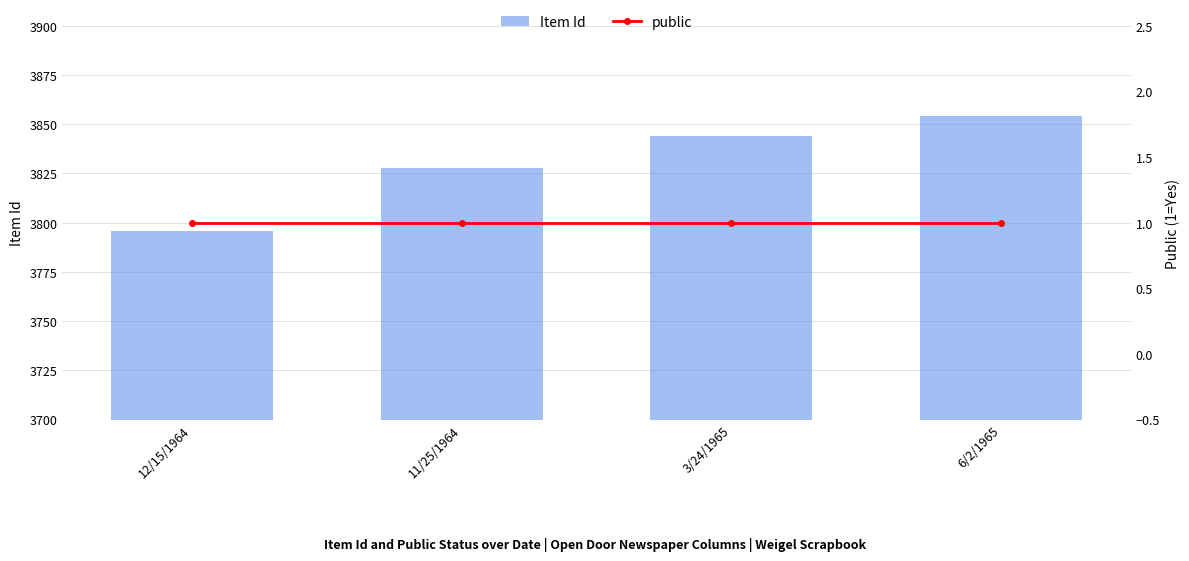

What is the average value of the public series?

1